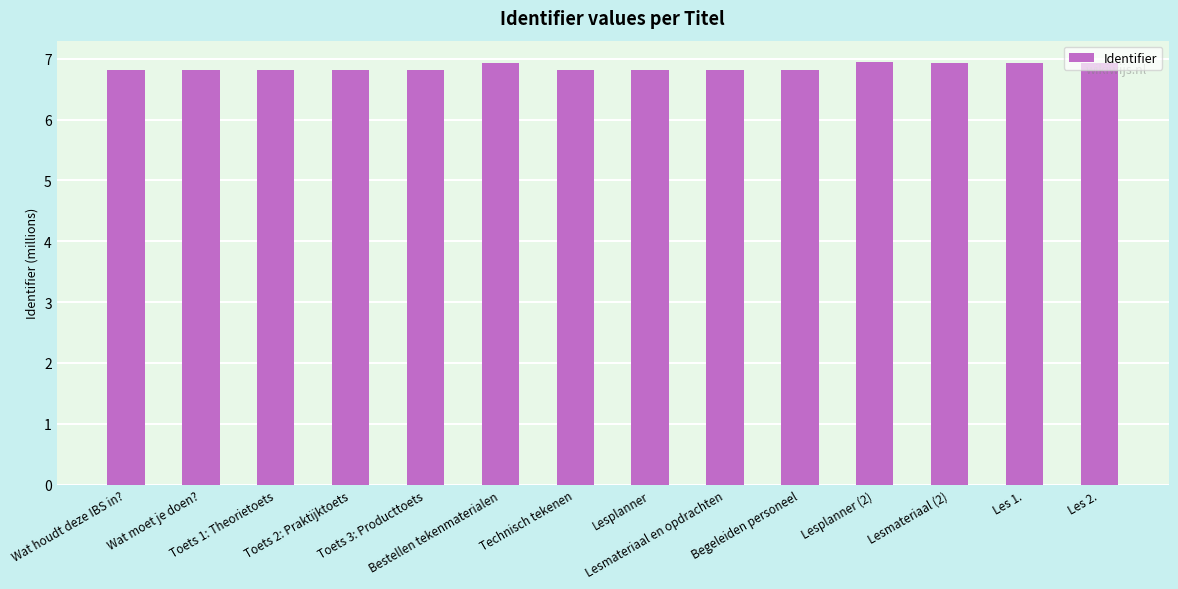

What is the value of the 3rd bar from the left?

6.8